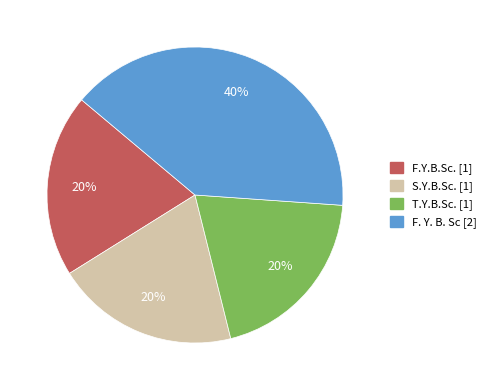

Is the sum of T.Y.B.Sc. and F. Y. B. Sc greater than half?

Yes